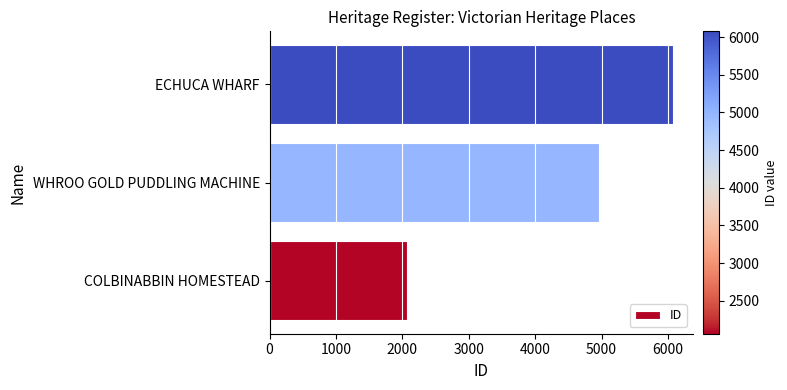

Where is the data nearest to the value 4070?

WHROO GOLD PUDDLING MACHINE